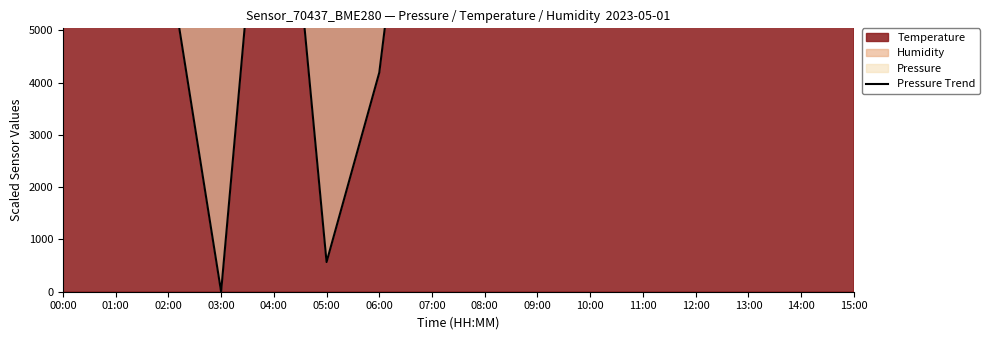

List the labels in order of value, largest first.

00:00, 12:00, 11:00, 10:00, 01:00, 09:00, 13:00, 08:00, 14:00, 07:00, 04:00, 15:00, 02:00, 06:00, 05:00, 03:00